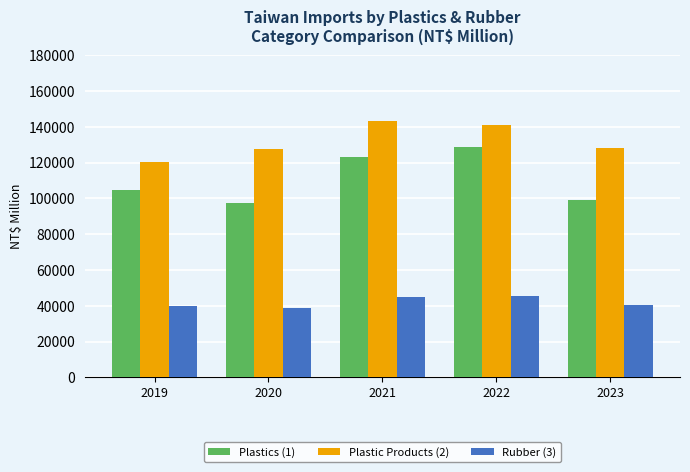

At which label is Plastic Products (2) closest to 131711?

2023